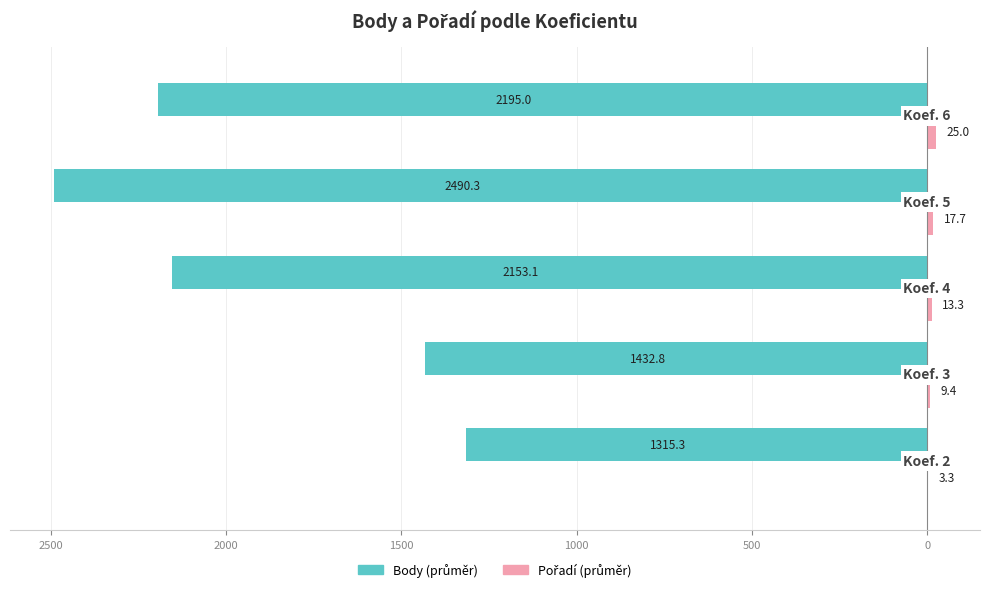

How many bars are there in total?

10